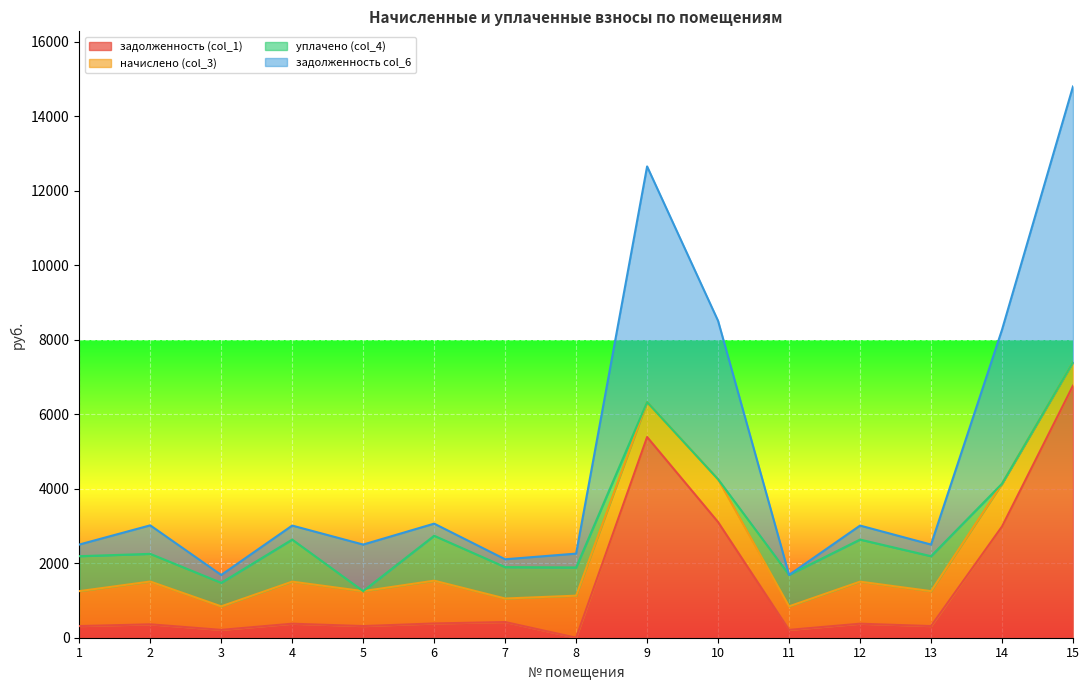

True or false: задолженность (col_1) has a value of 10091.9 at 15.

False